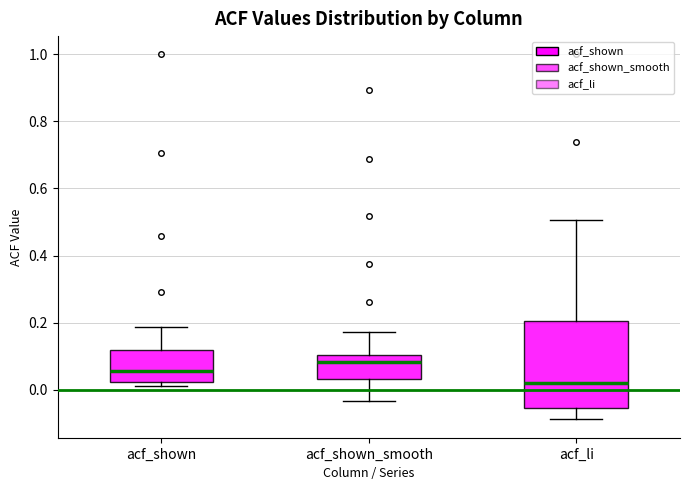

Where does the lower whisker of the box for acf_li end on the y-axis? The values are not printed on the chart, so give them approximately, as read against the axis.

-0.08